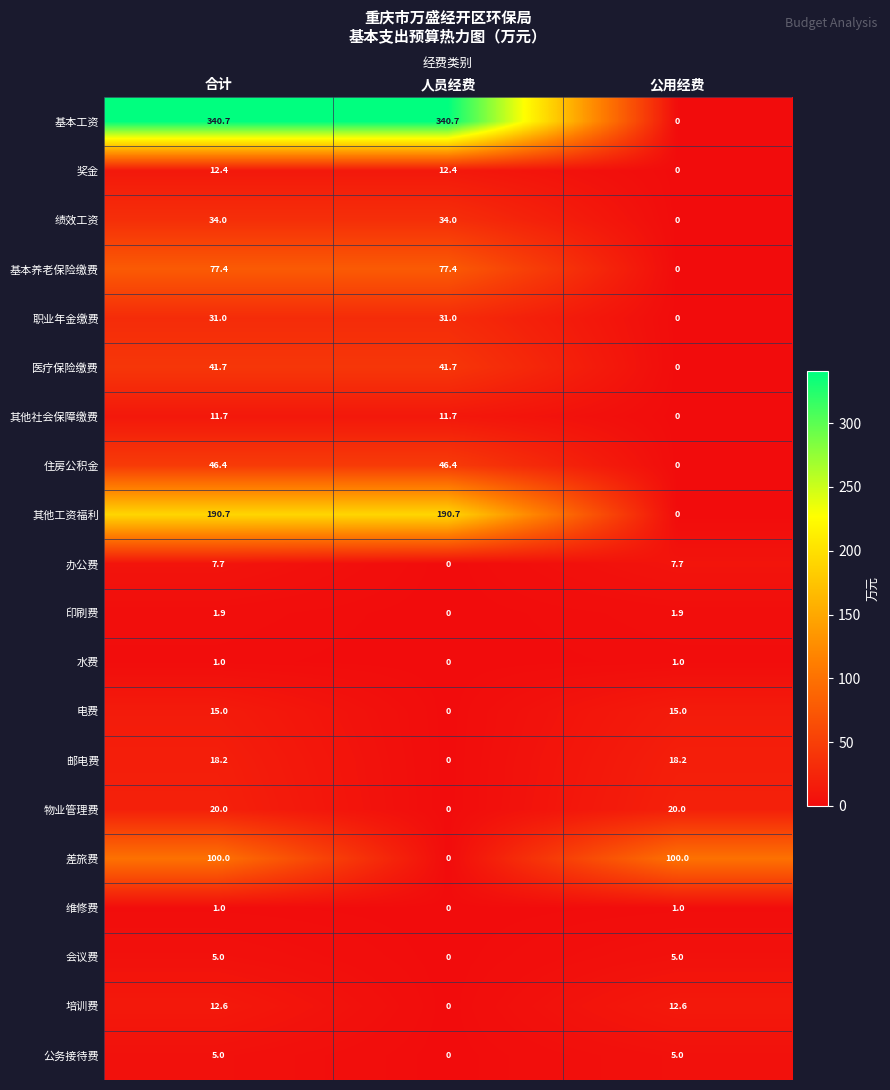

Which series has the largest total across all categories?

基本工资